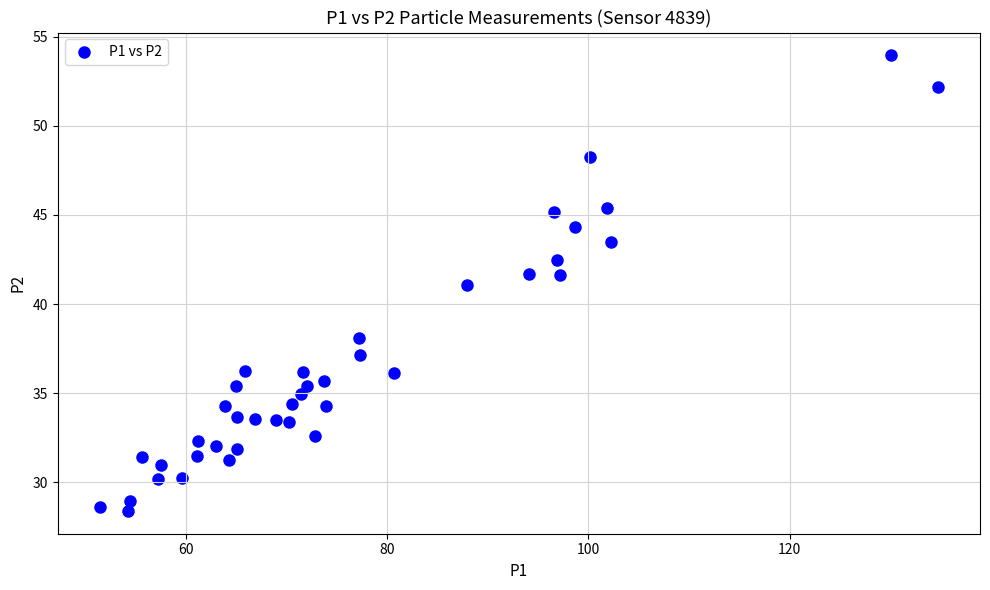

What is the range of X values (max minus min)?

83.4